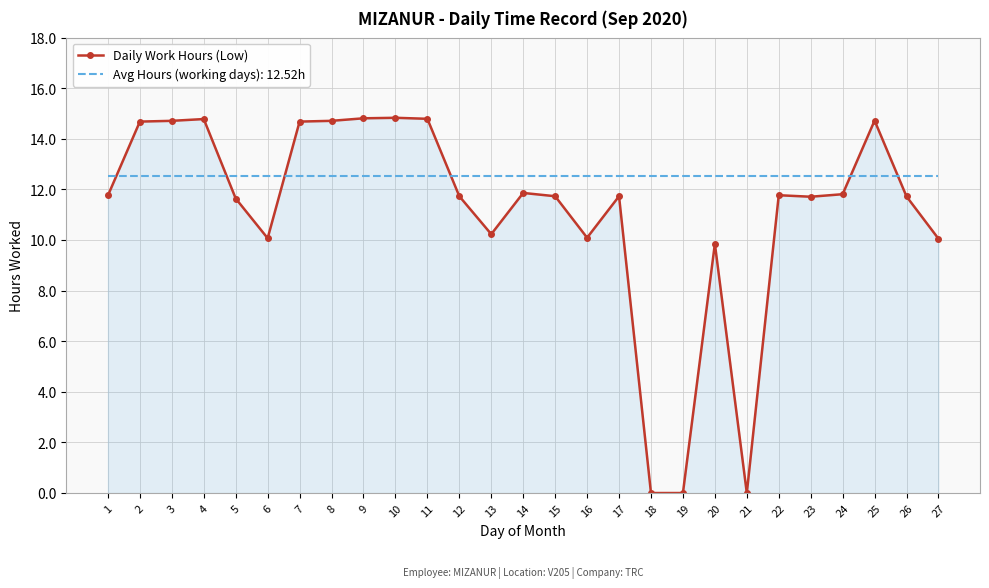

The value of Avg Hours (working days): 12.52h at 14 is 5.8. True or false?

False